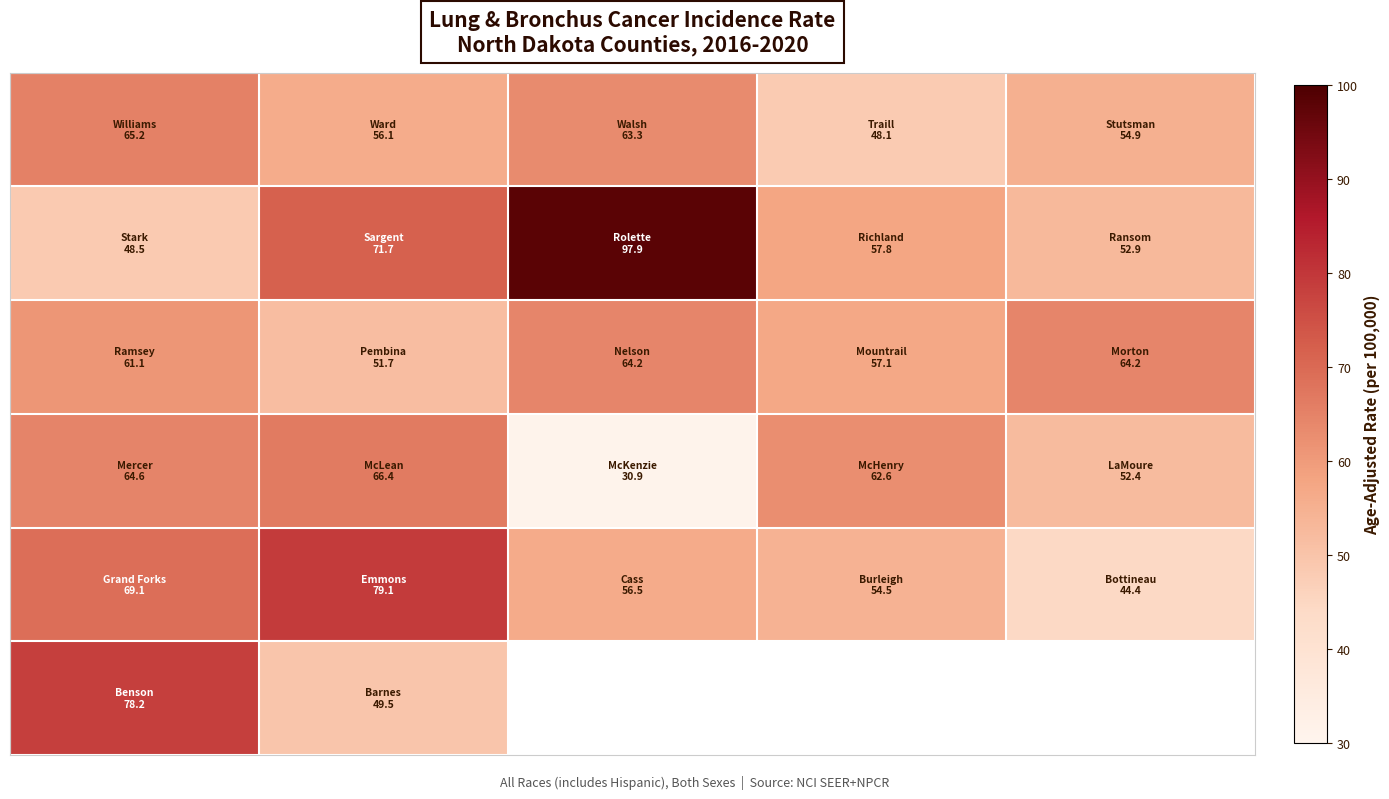

What is the smallest value displayed?

30.9